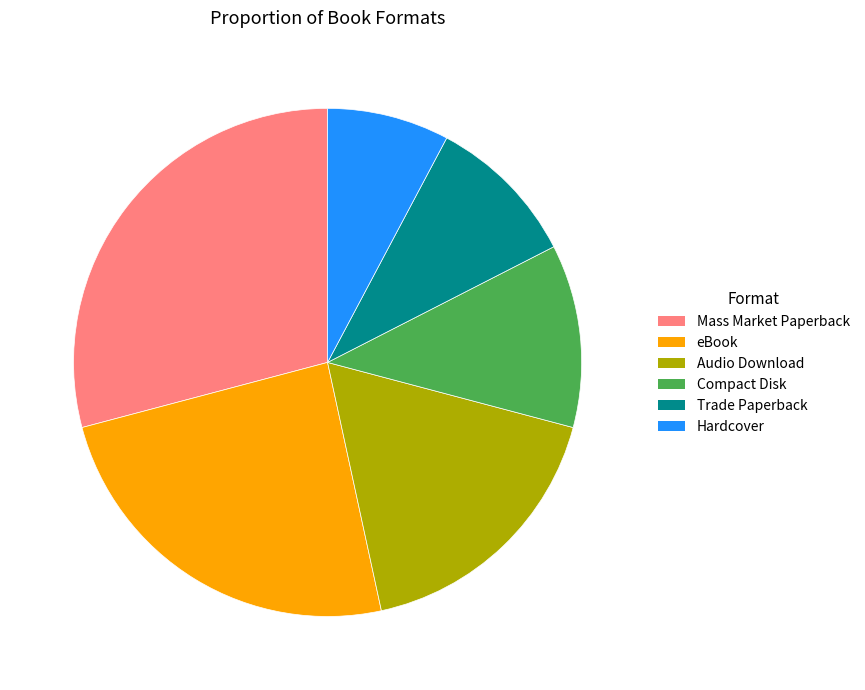

Is the sum of Trade Paperback and Audio Download greater than half?

No